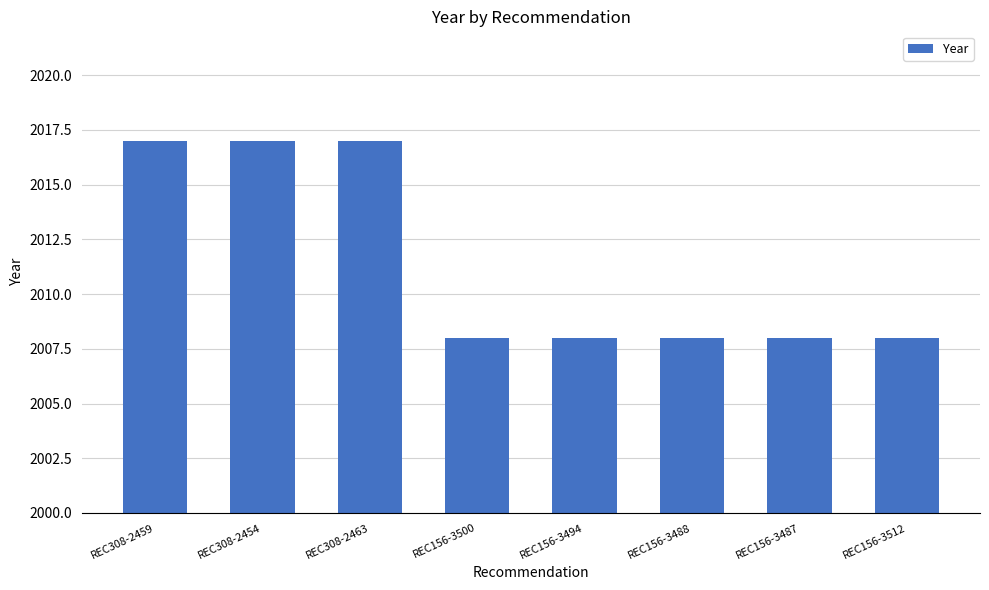

Reading right to left, transcribe all the data shown in this chart.

2008	2008	2008	2008	2008	2017	2017	2017